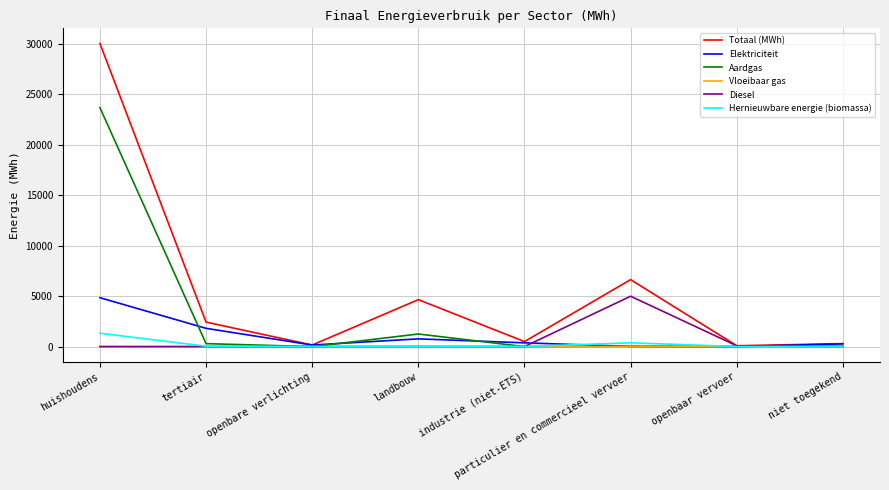

Which series has the widest spread of values?

Totaal (MWh)